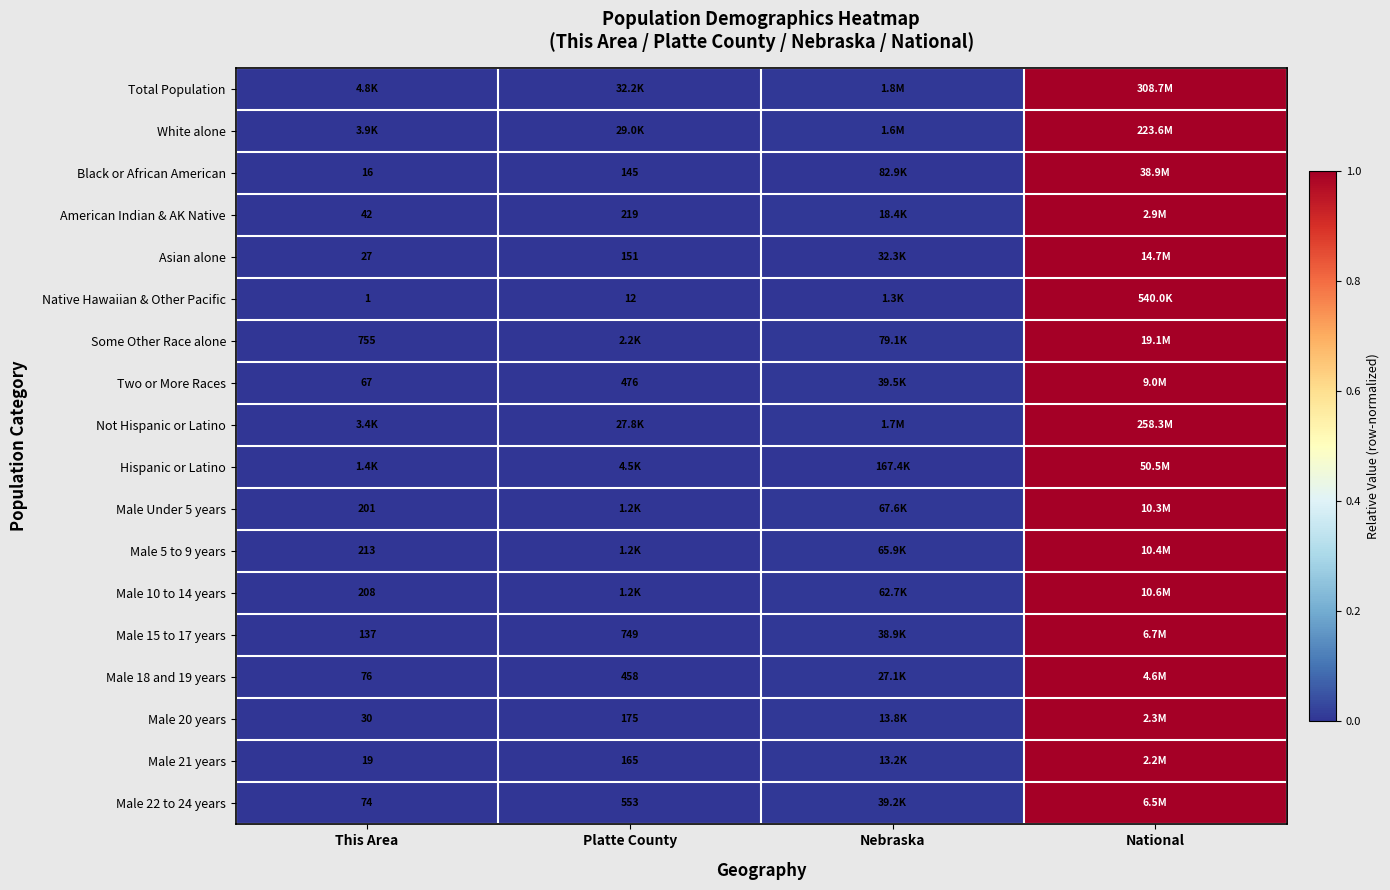

Is the value of Male 15 to 17 years at This Area greater than the value of Male 21 years at Platte County?

No